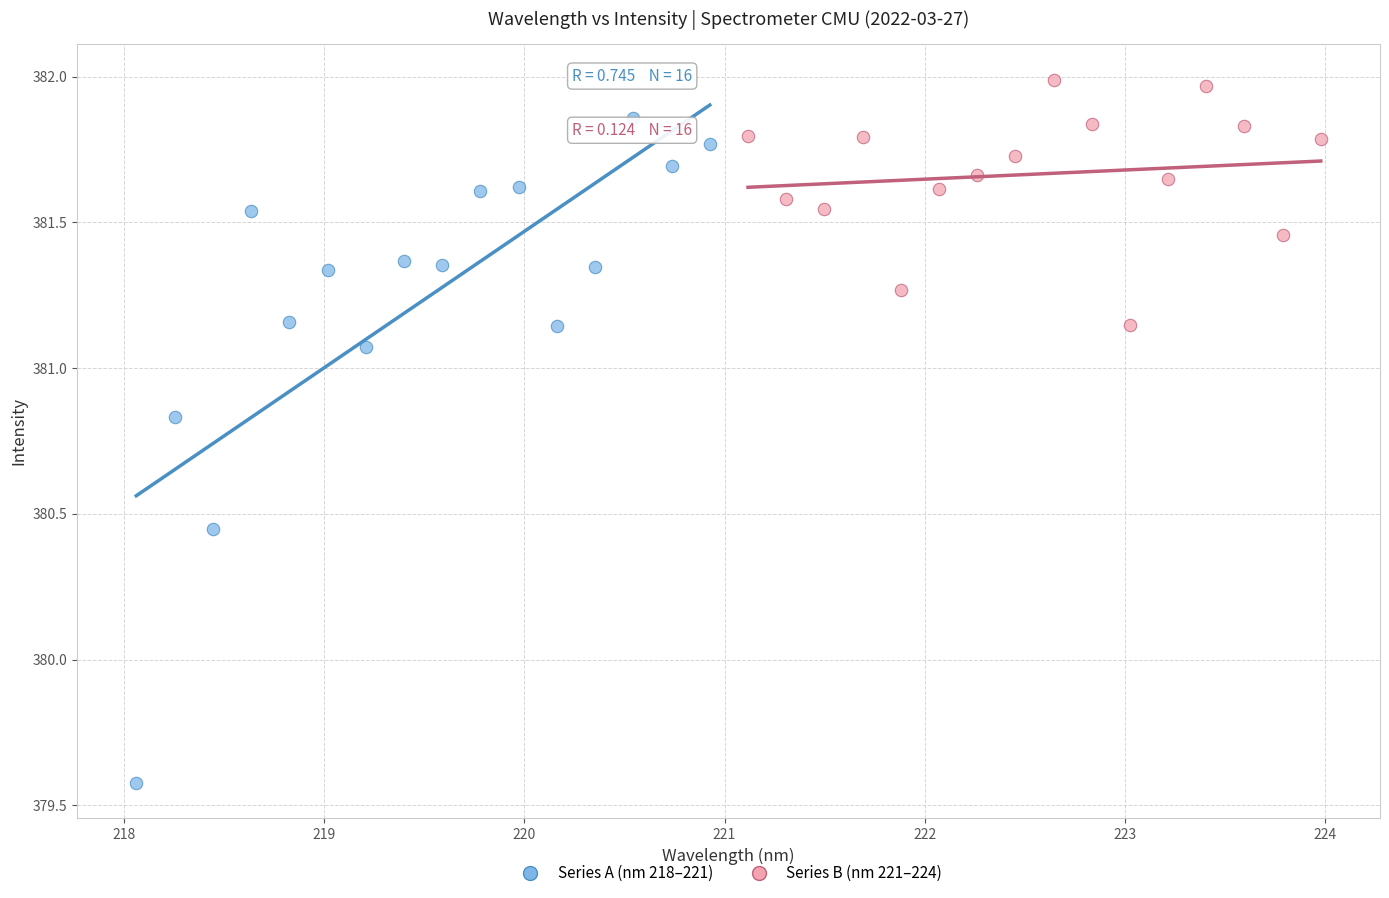

Which series contains the highest Y value?

Series B (nm 221–224)